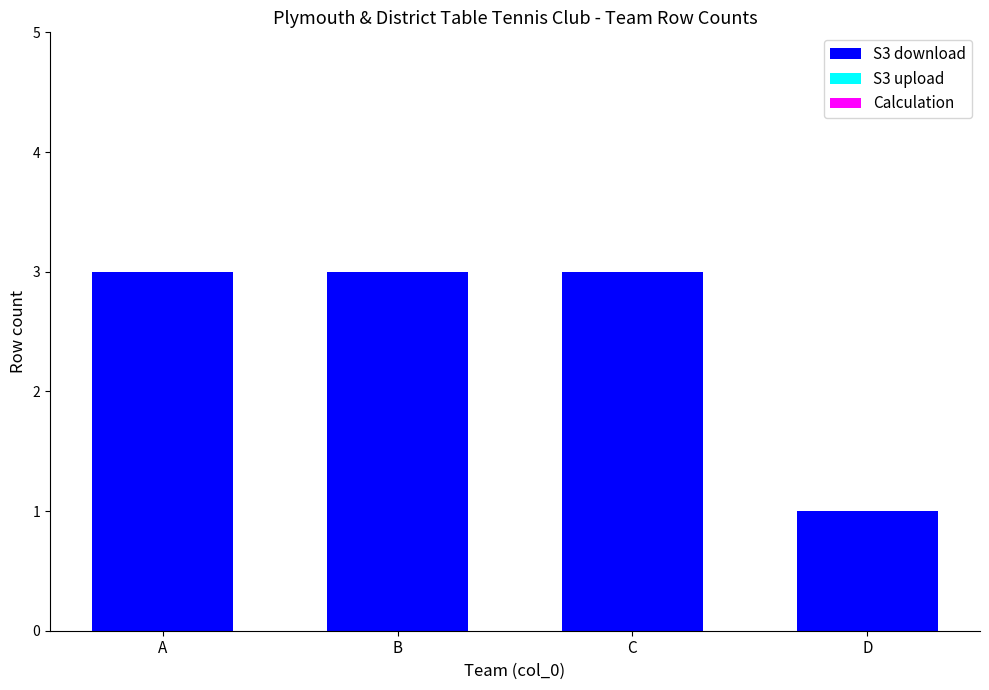

The value at D is 2. True or false?

False